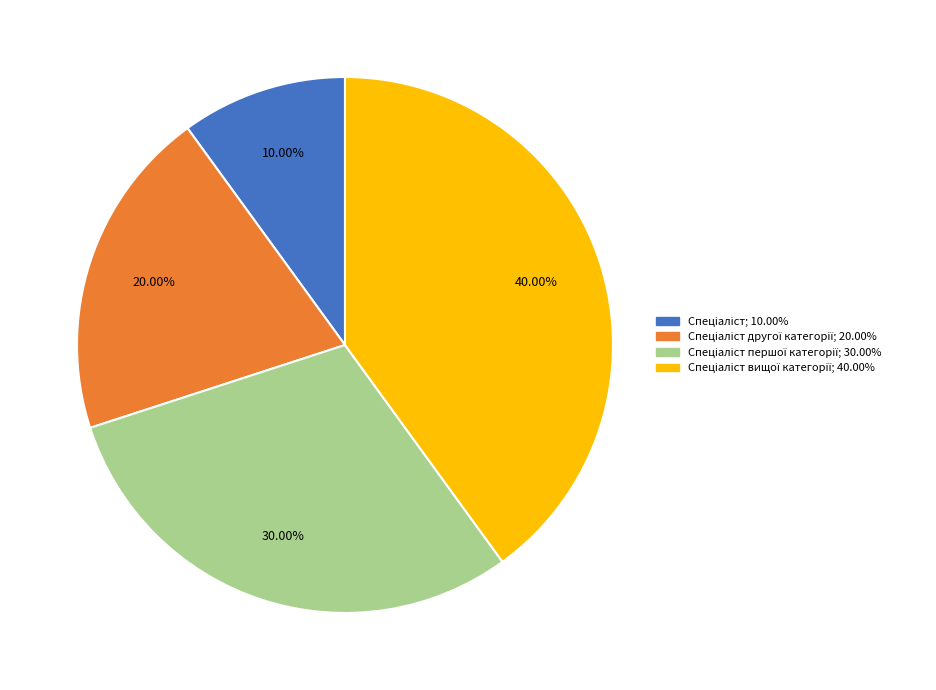

Is there a majority slice in this chart?

No